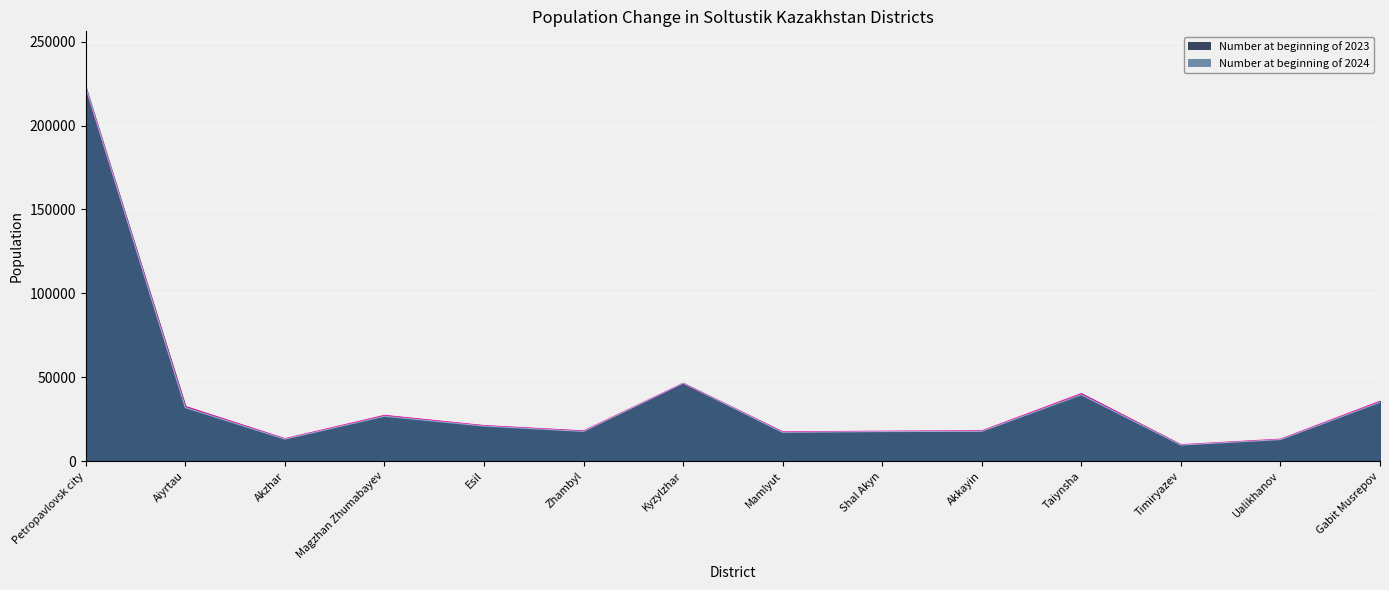

What is the difference between the Number at beginning of 2023 values at Petropavlovsk city and Akzhar?

208626